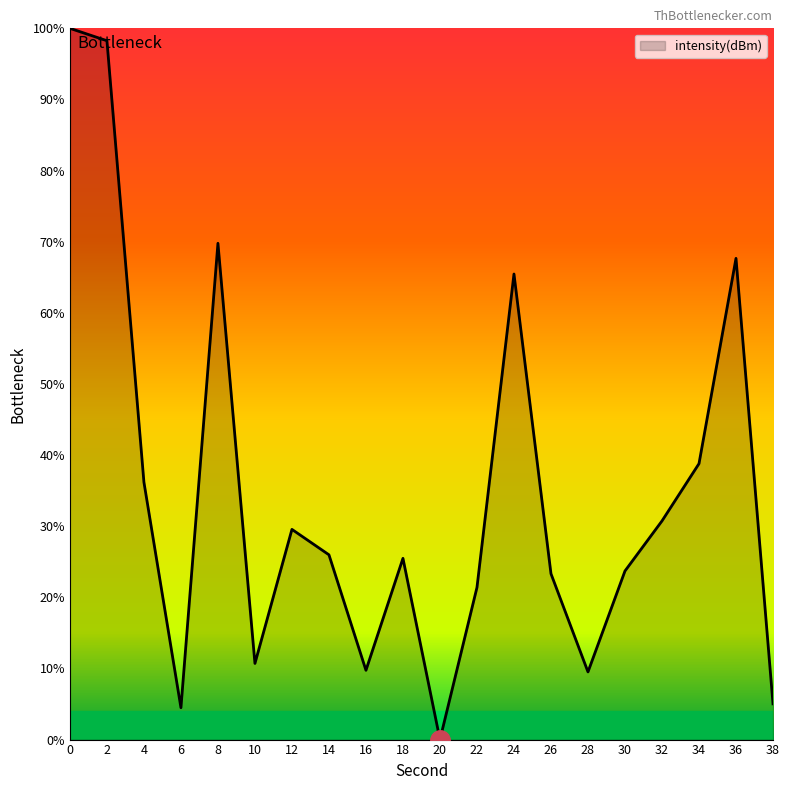

True or false: the data shows 9.8 at 18.

False